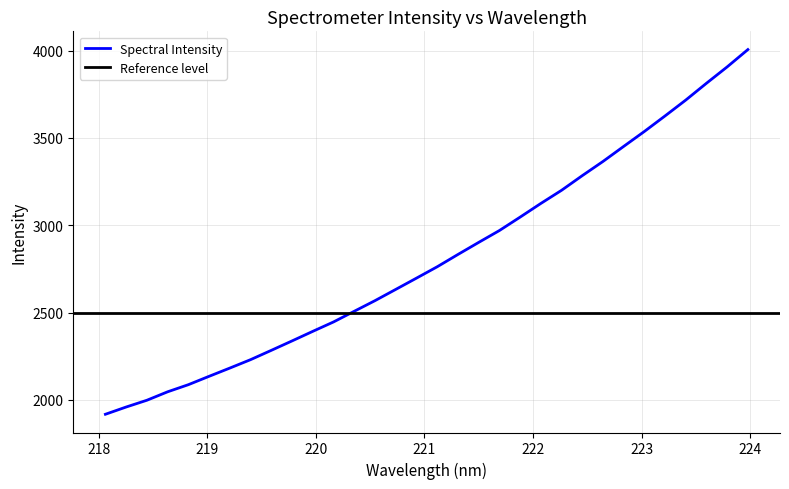

Where is the data nearest to the value 2961?

221.6902